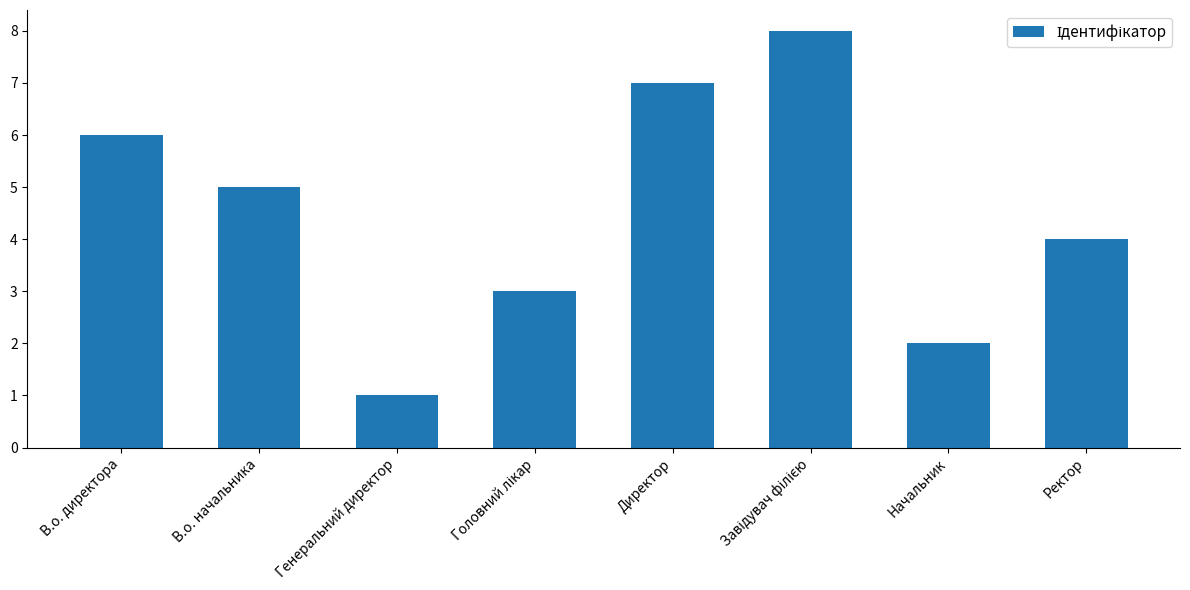

How many distinct data groups are displayed?

1